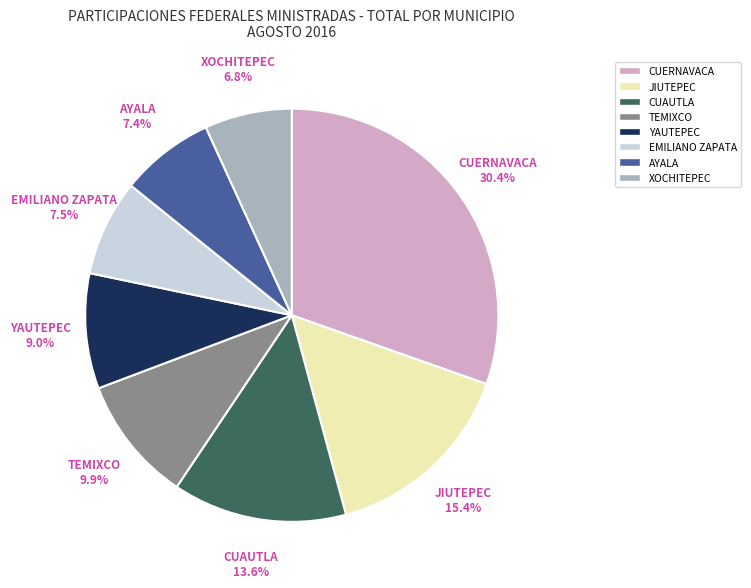

What is the ratio of the value at YAUTEPEC to the value at CUAUTLA?

0.7